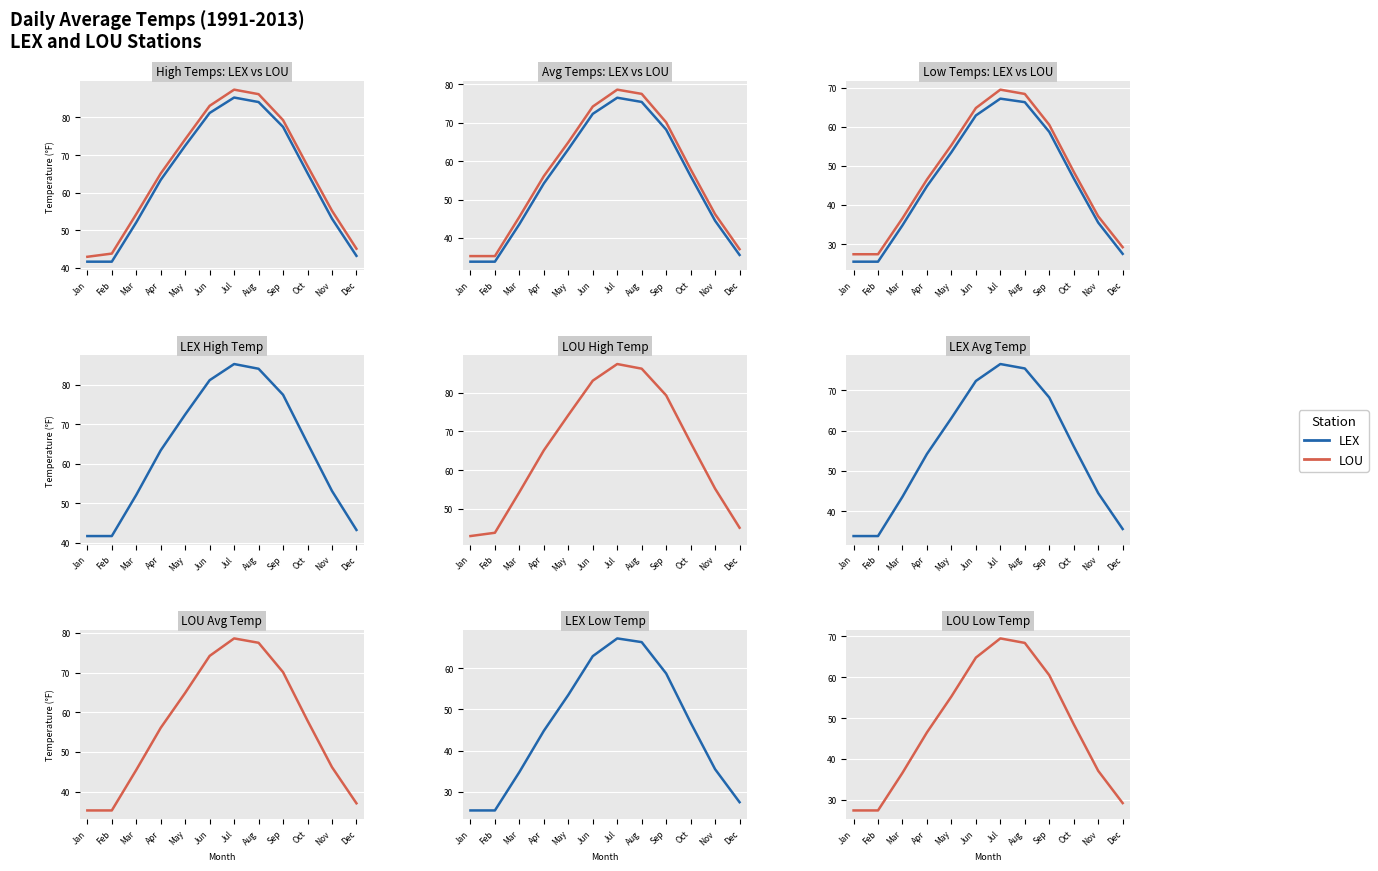

True or false: LEX Avg has a value of 60.8 at Feb.

False